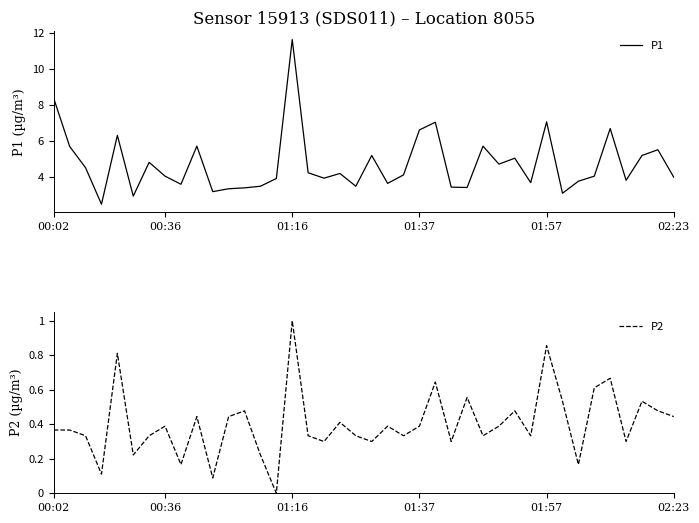

True or false: P2 and P1 cross at least once.

False